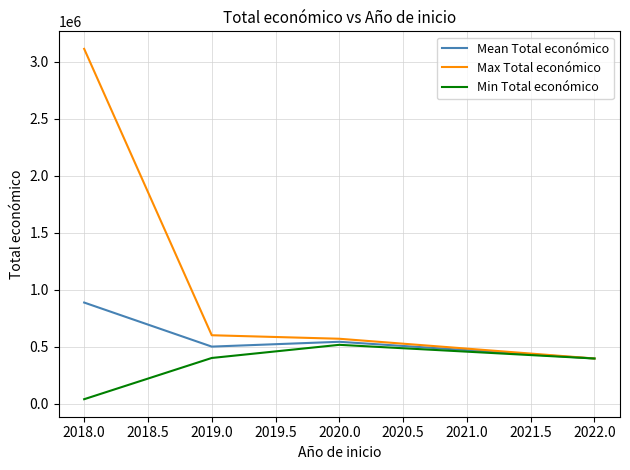

Is this an area chart (filled region under the line)?

No